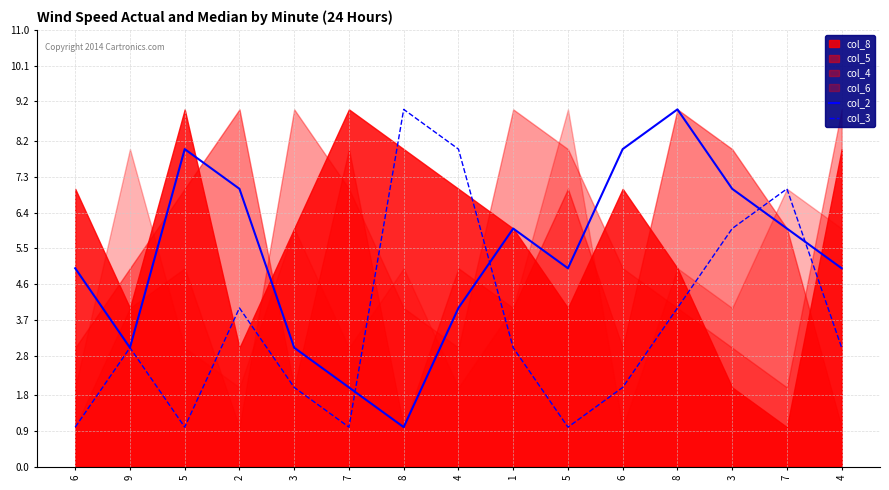

Between 4 and 6, which is larger?

6